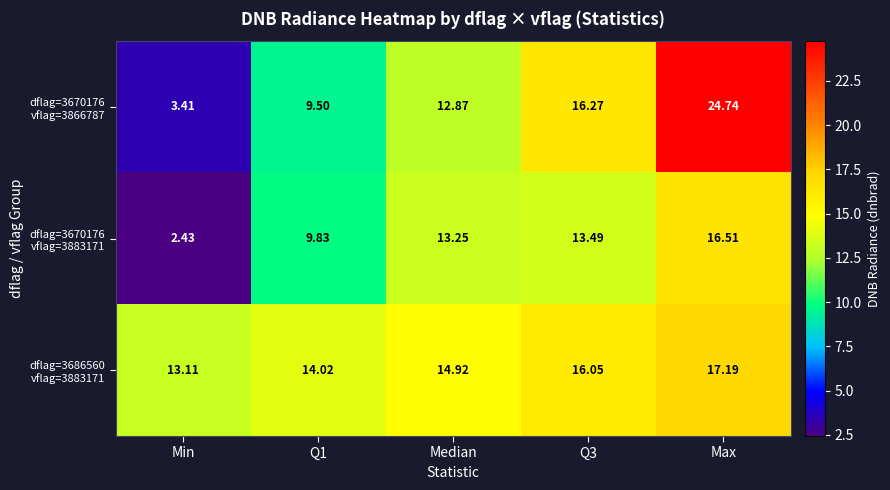

Which label corresponds to the largest value in the chart?

Max